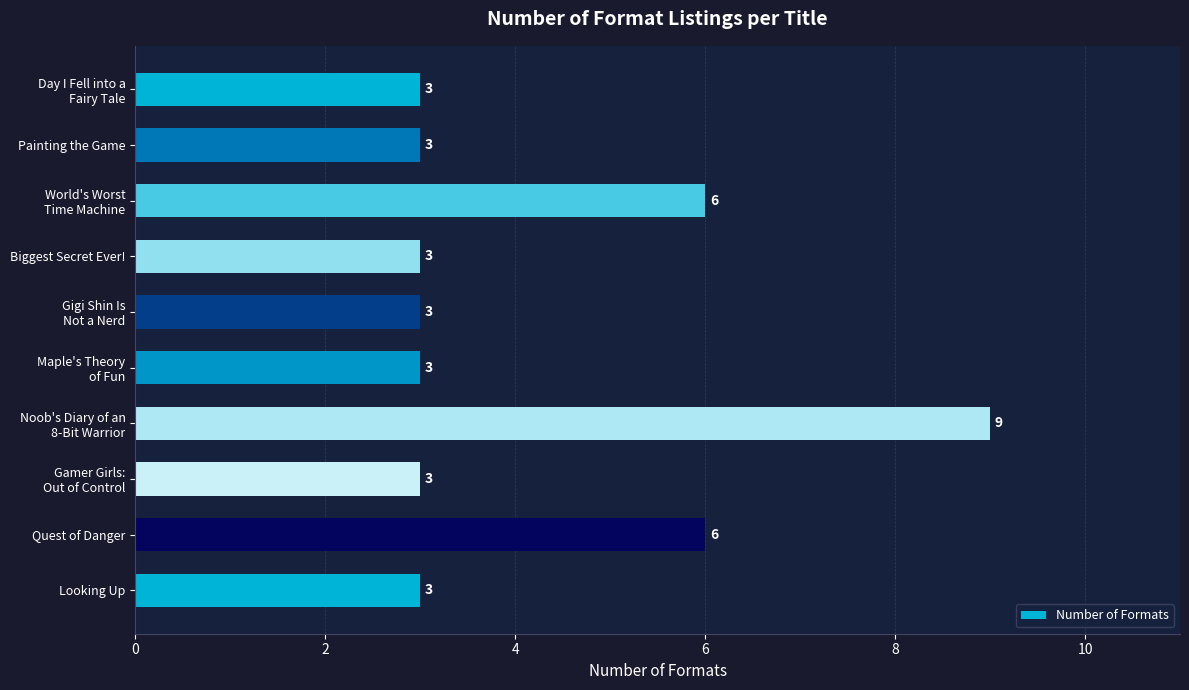

What is the minimum value shown in the chart?

3